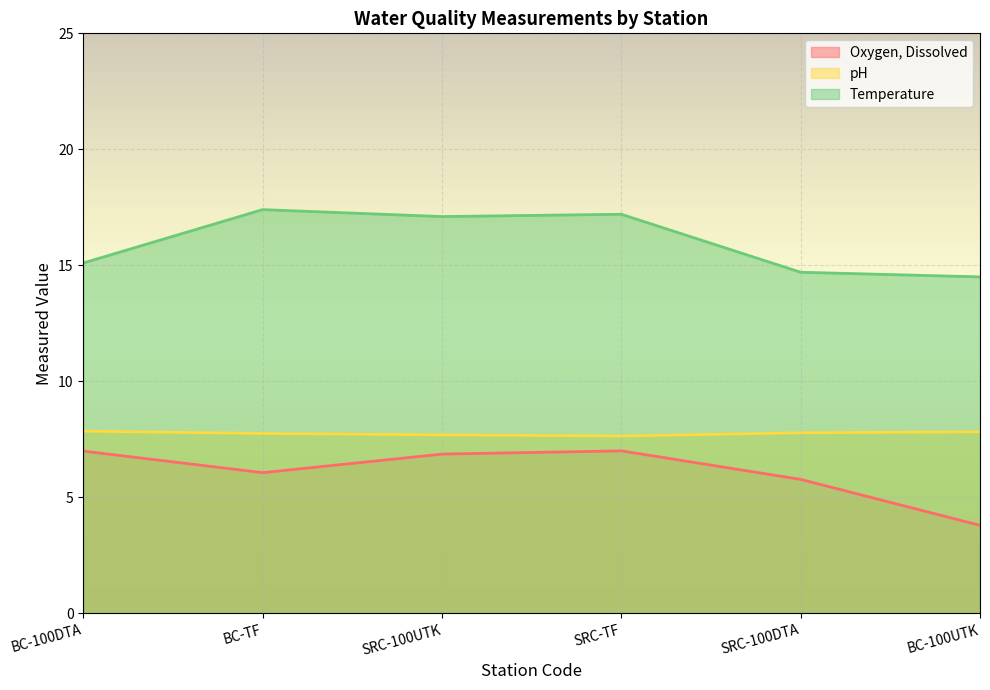

Reading left to right, list all the values displayed in this chart.

Oxygen, Dissolved: BC-100DTA=7.0	BC-TF=6.1	SRC-100UTK=6.9	SRC-TF=7.0	SRC-100DTA=5.8	BC-100UTK=3.8
pH: BC-100DTA=7.8	BC-TF=7.8	SRC-100UTK=7.7	SRC-TF=7.6	SRC-100DTA=7.8	BC-100UTK=7.8
Temperature: BC-100DTA=15.1	BC-TF=17.4	SRC-100UTK=17.1	SRC-TF=17.2	SRC-100DTA=14.7	BC-100UTK=14.5